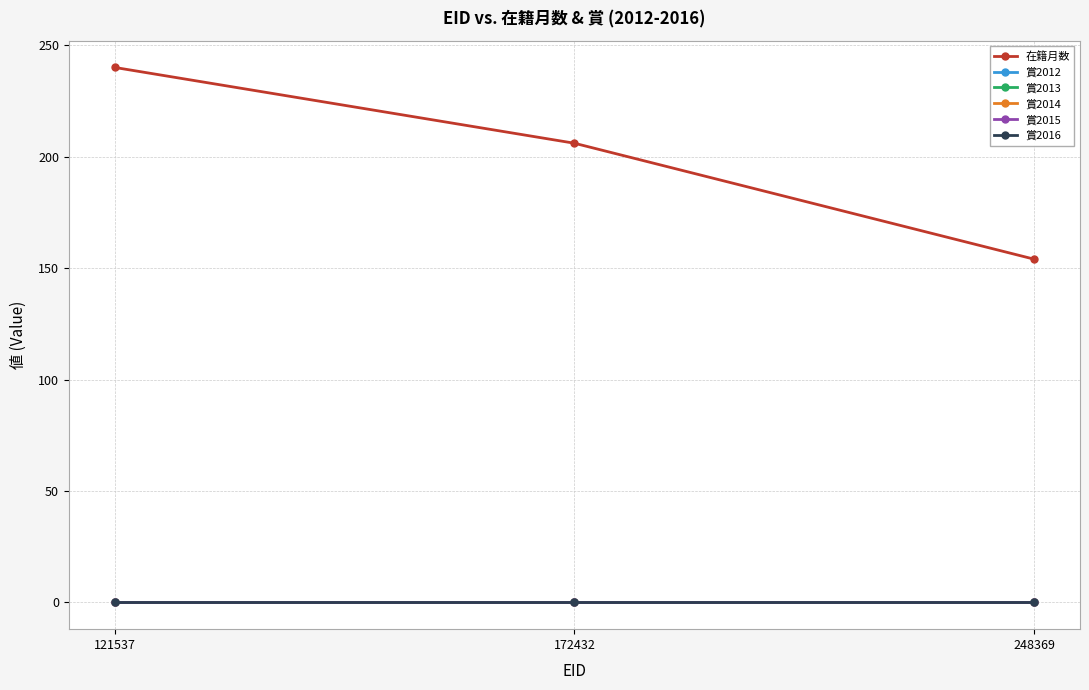

Reading left to right, list all the values displayed in this chart.

在籍月数: 240	206	154
賞2012: 0	0	0
賞2013: 0	0	0
賞2014: 0	0	0
賞2015: 0	0	0
賞2016: 0	0	0